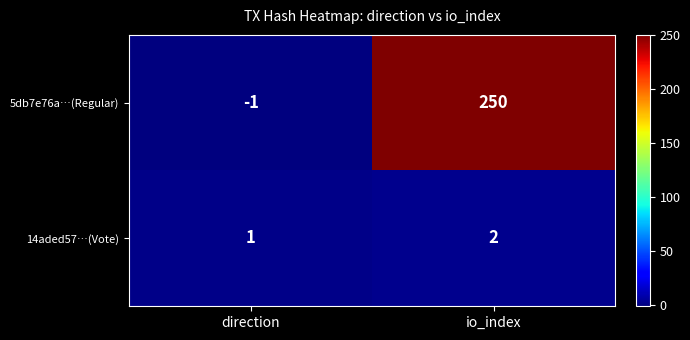

What is the sum of the 5db7e76a…(Regular) values at direction and io_index?

249